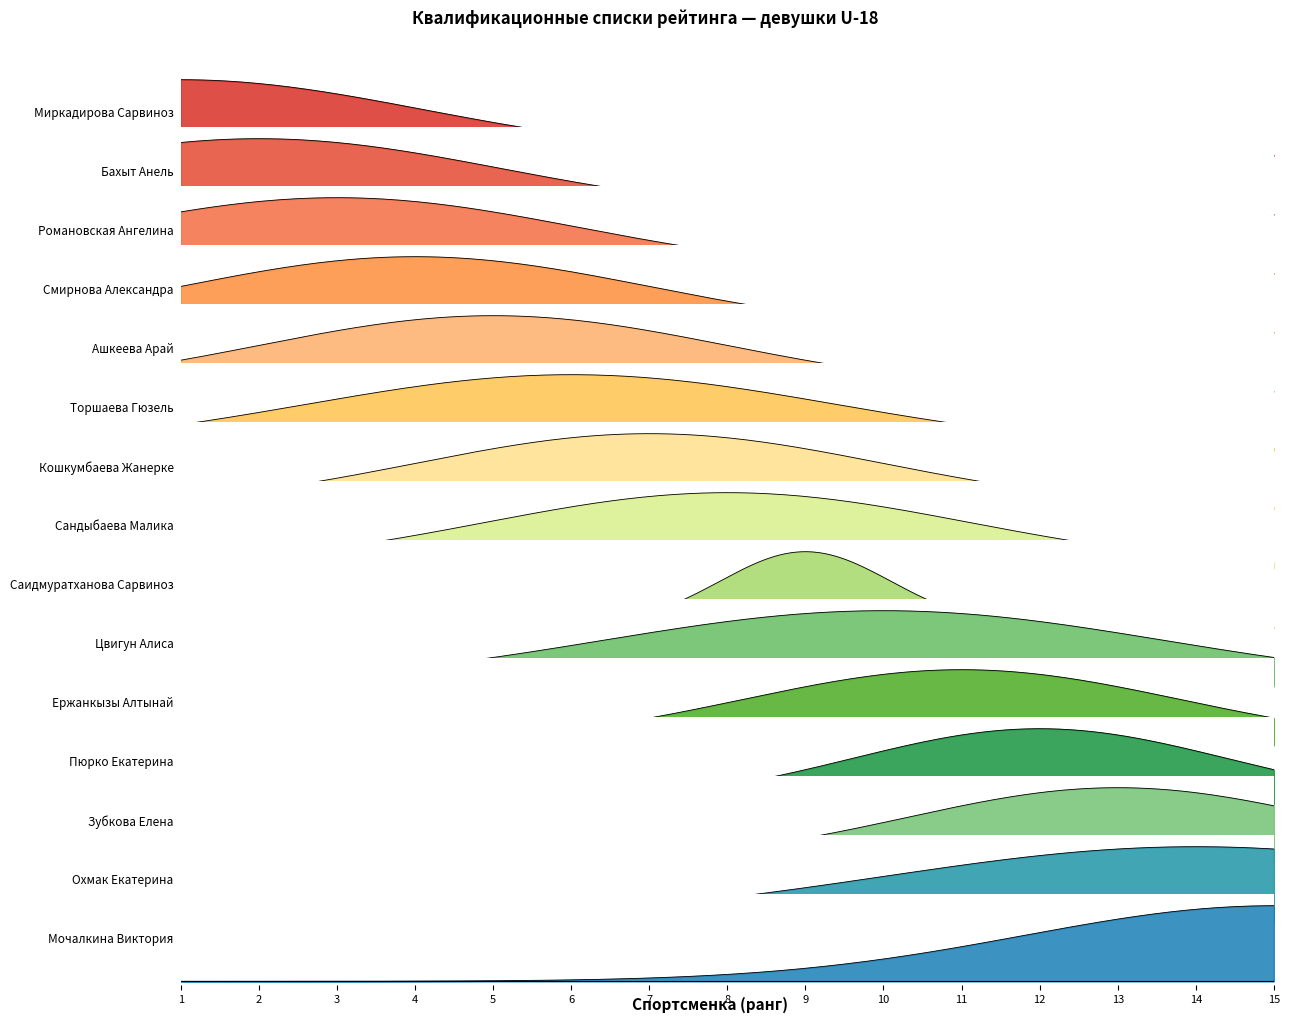

What is the difference between the maximum and minimum values?

35